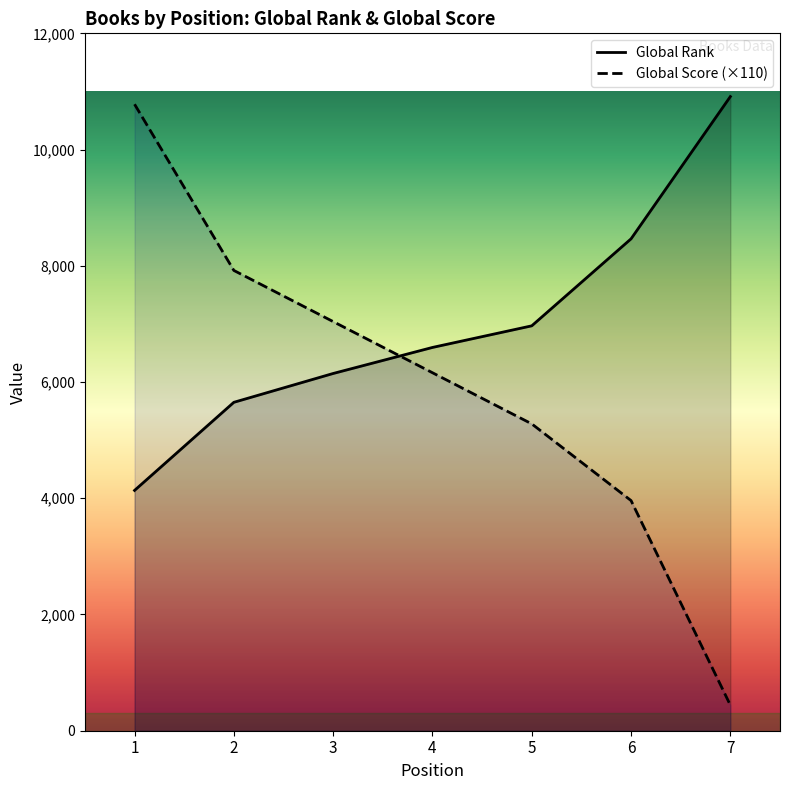

Where do Global Score and Global Rank first cross each other?

3 and 4